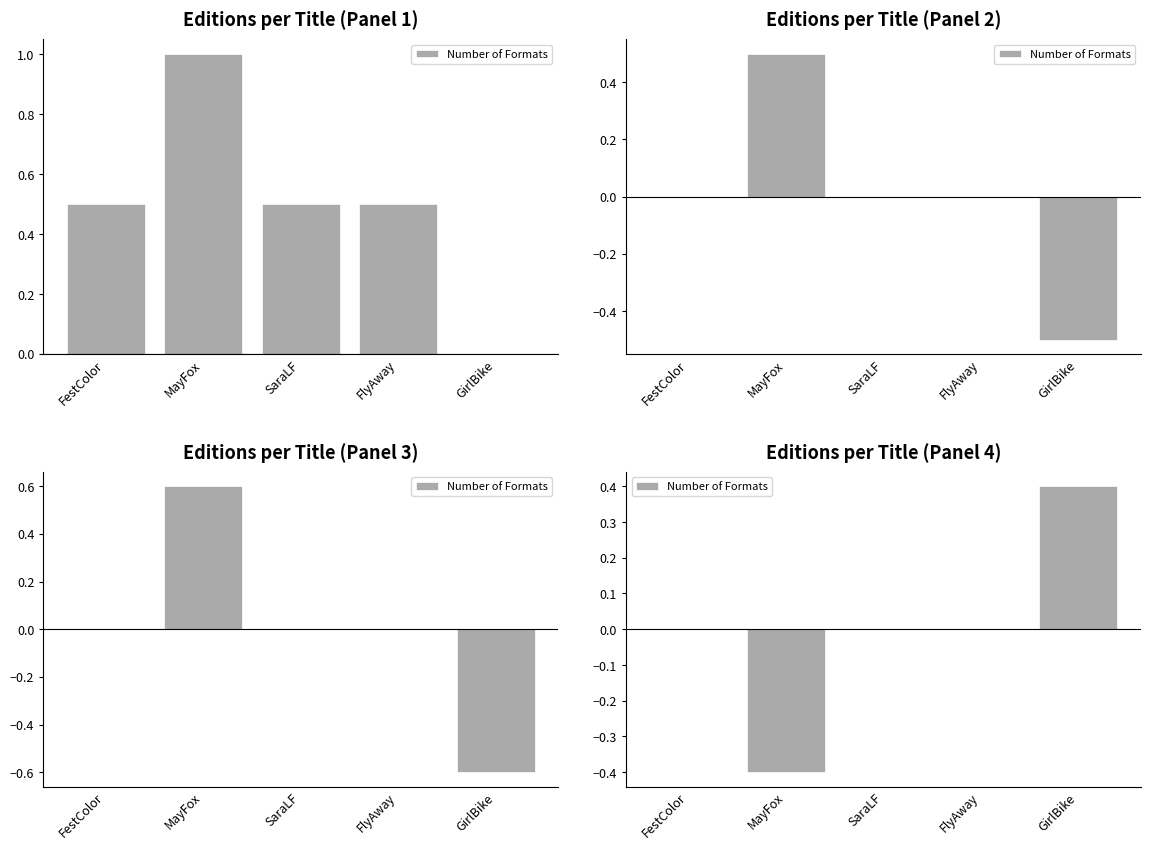

How many values are below 0?

1